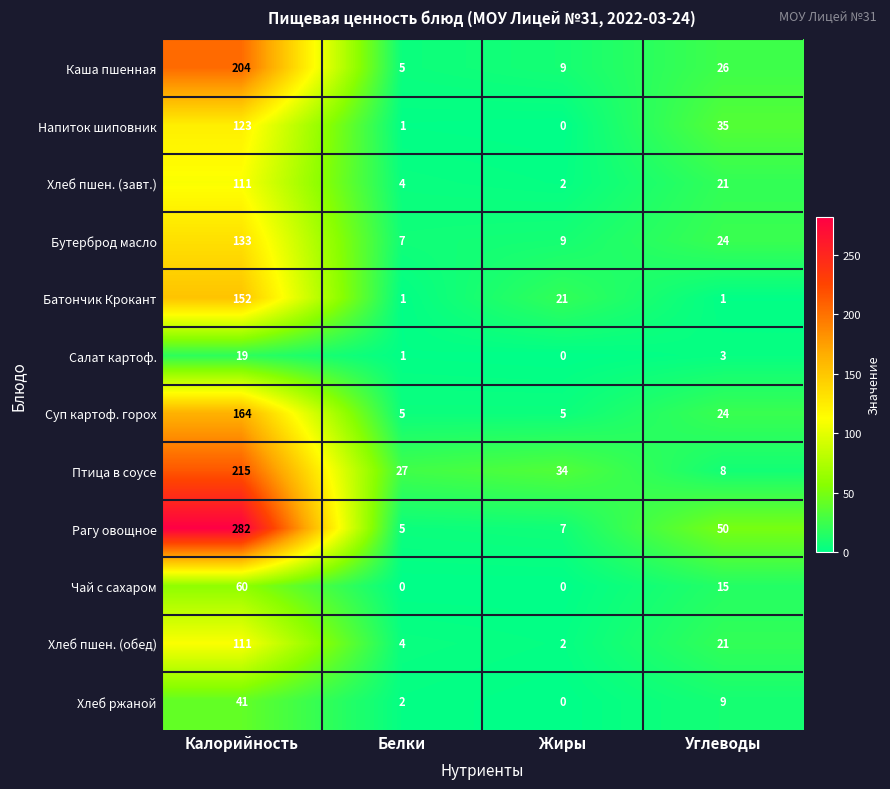

Rank the categories by Хлеб ржаной value from lowest to highest.

Жиры, Белки, Углеводы, Калорийность